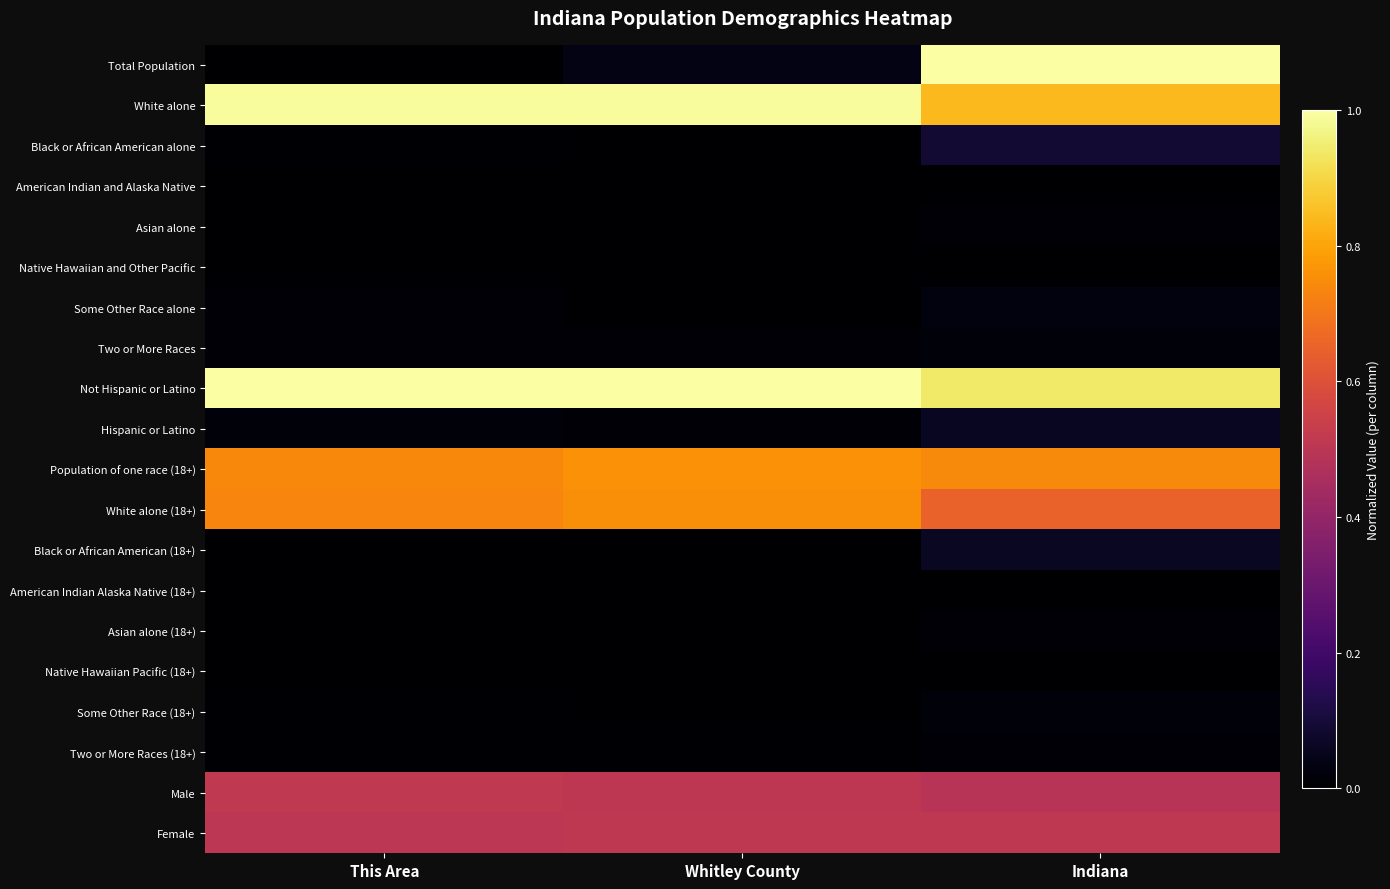

Count the number of data series in this chart.

20